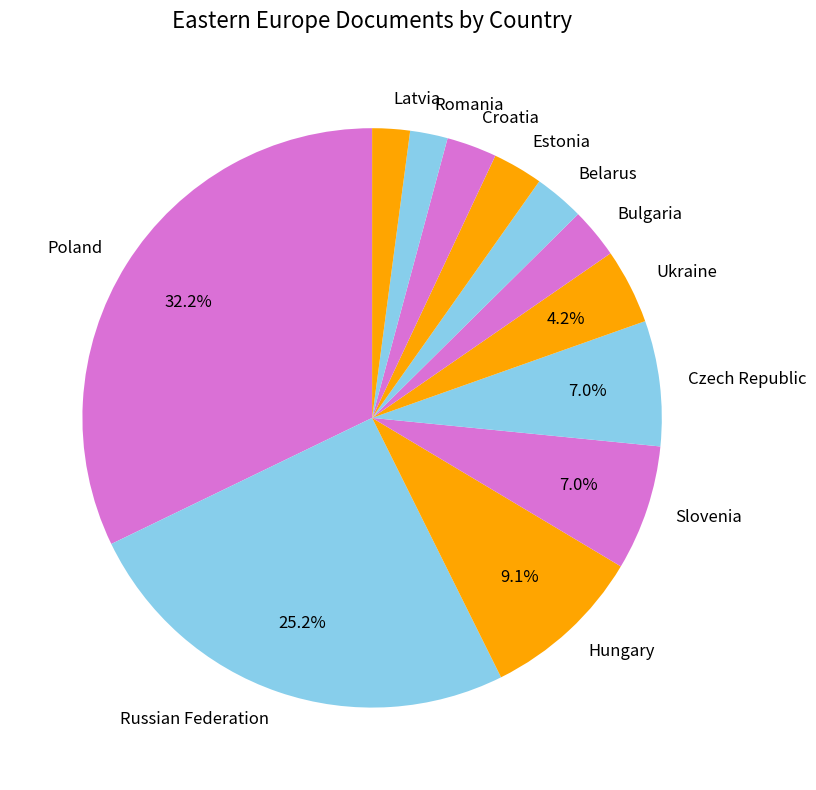

What is the ratio of the value at Estonia to the value at Ukraine?

0.7